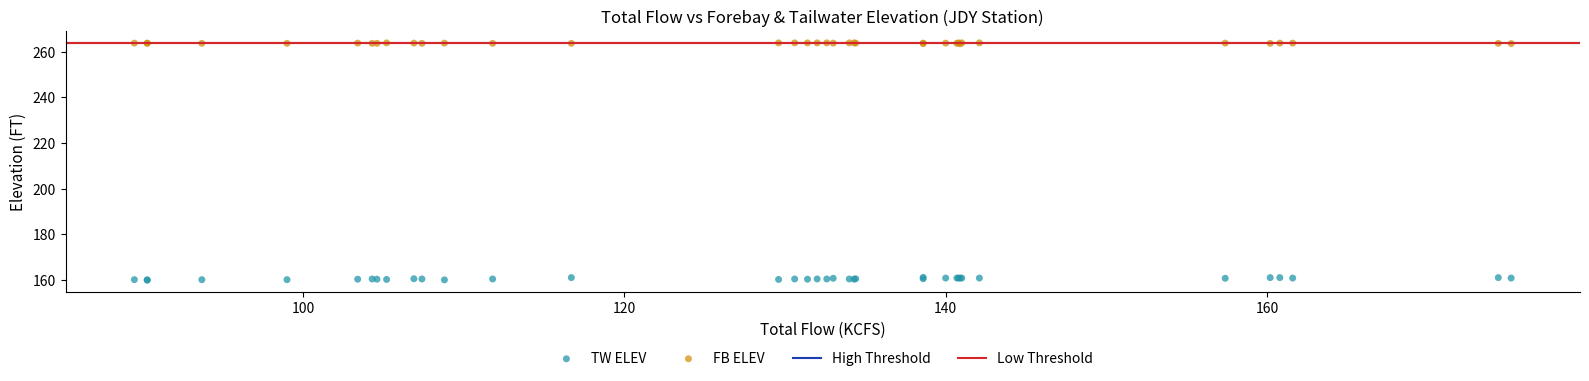

Which series reaches the minimum Y coordinate?

TW ELEV